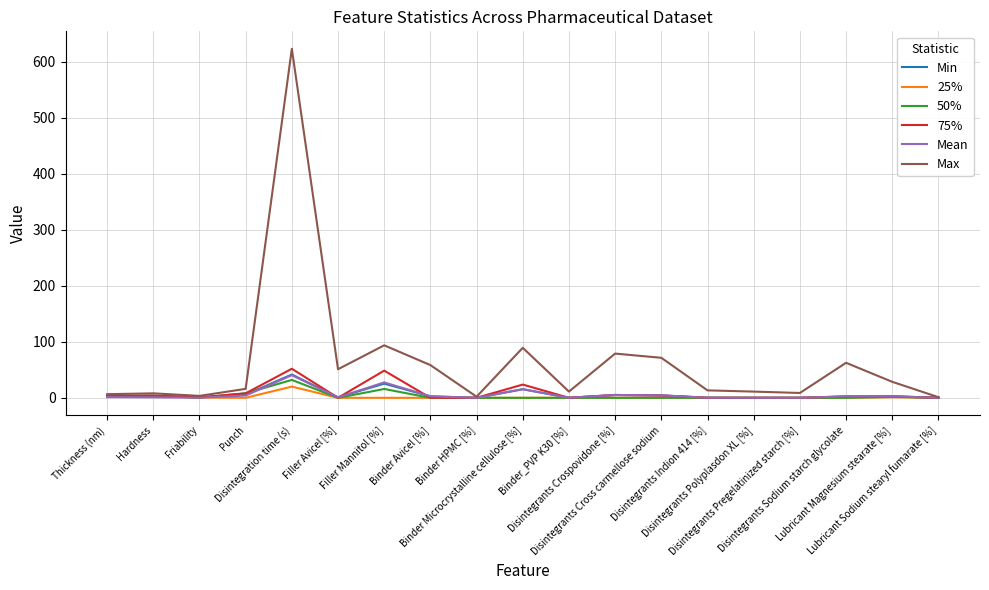

Count the number of categories in the chart.

19